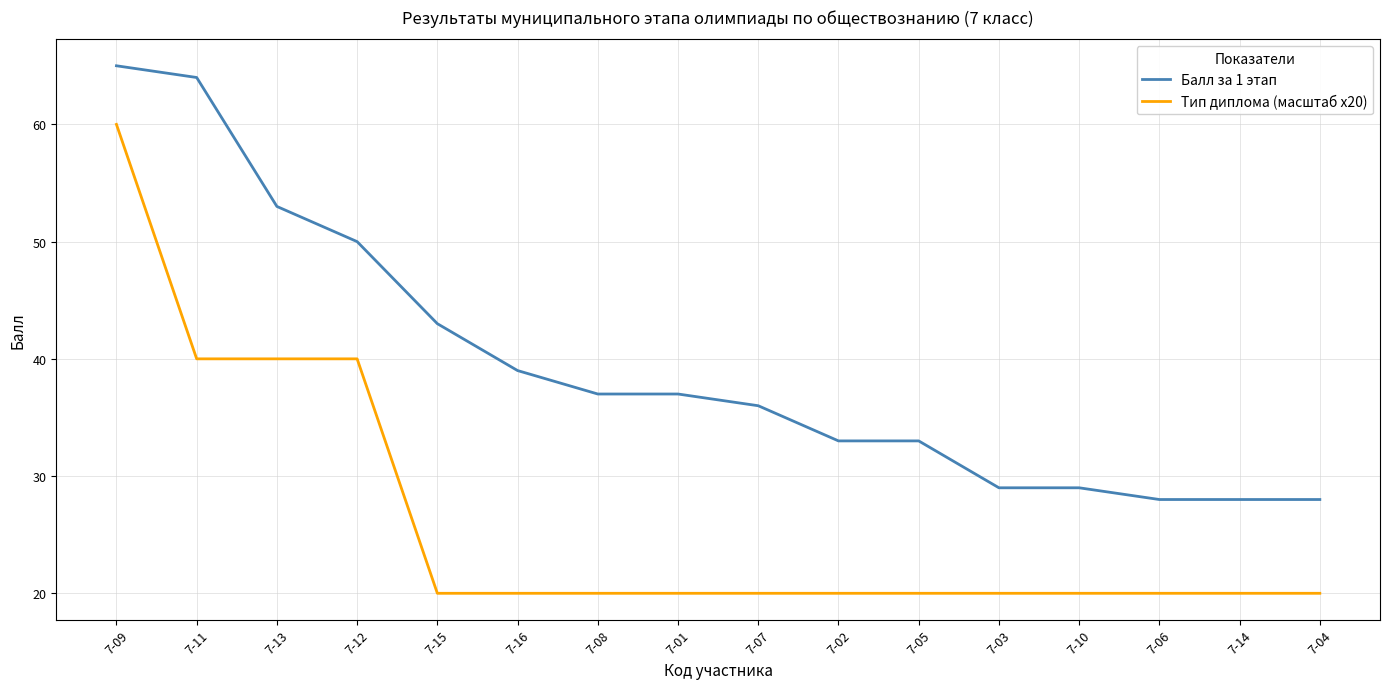

True or false: Балл за 1 этап and Тип диплома (масштаб x20) intersect in this chart.

False